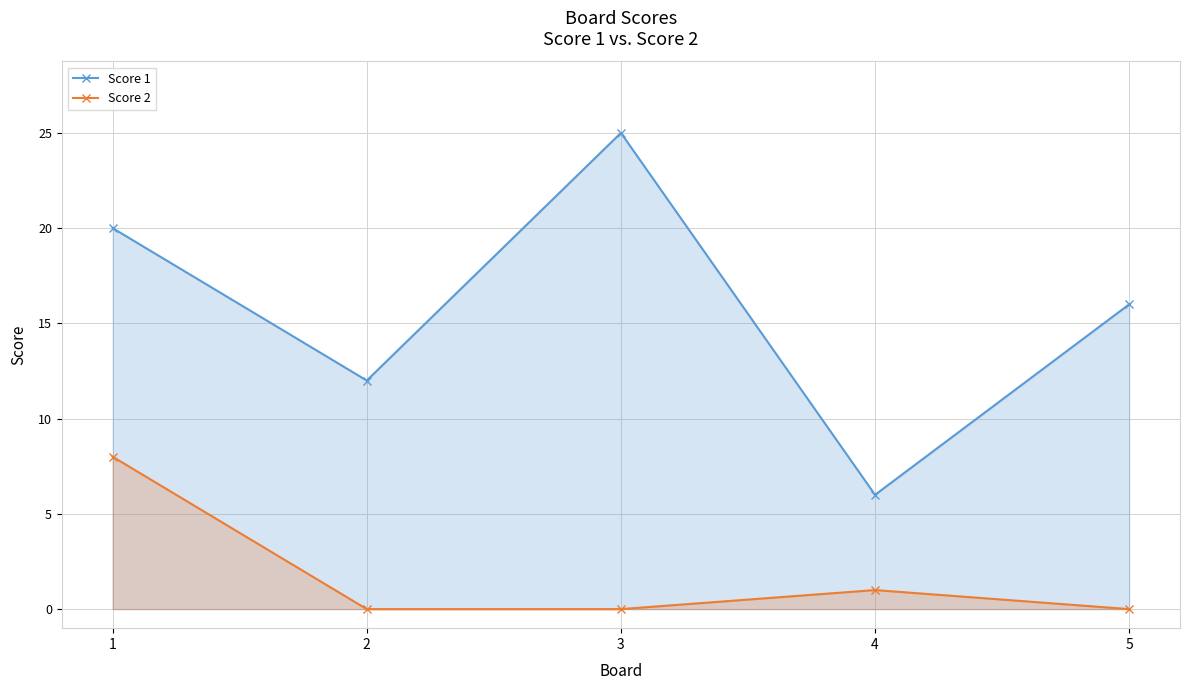

What is the total value across all series at 1?

28